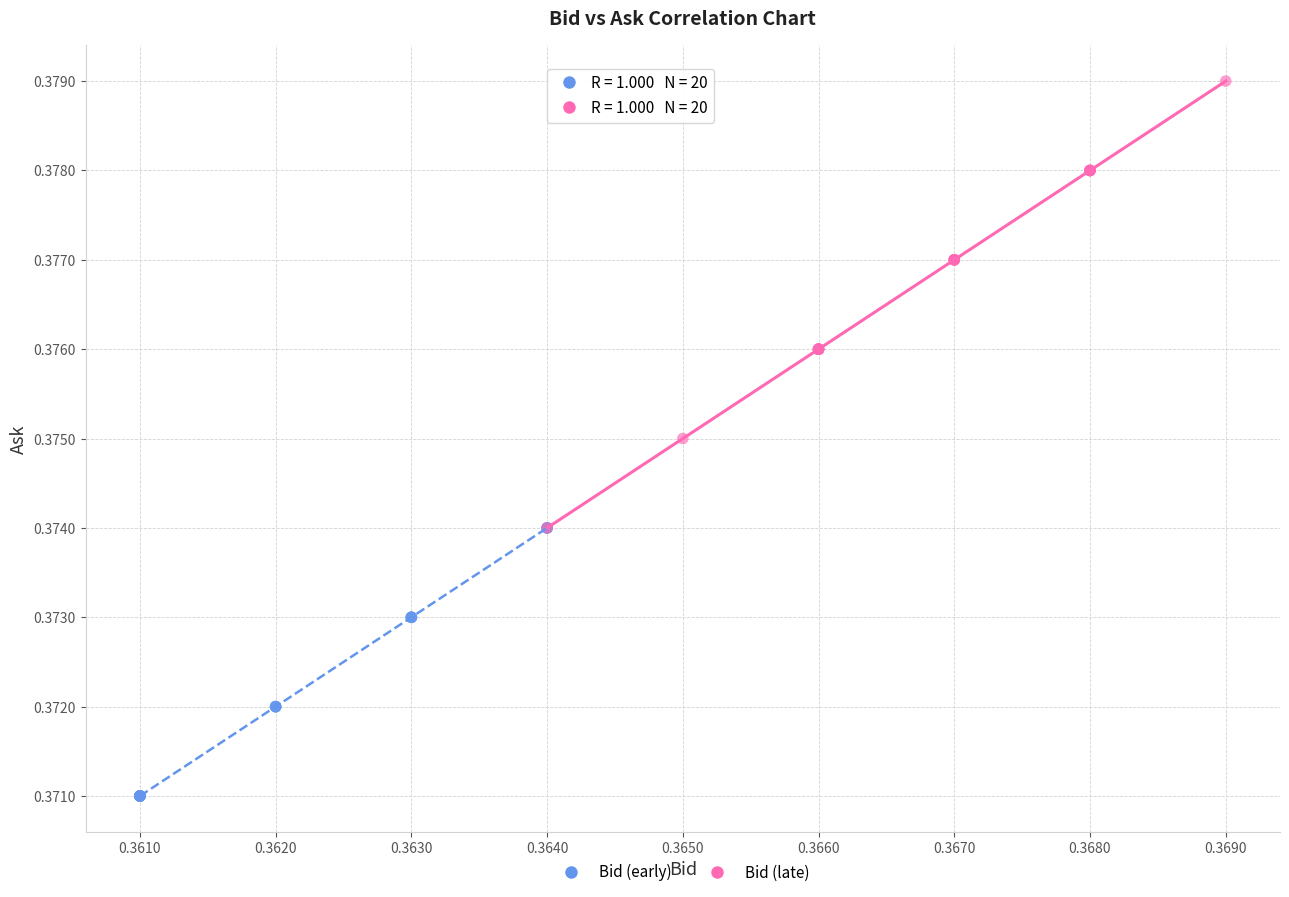

Which series reaches the minimum Y coordinate?

Bid (early)